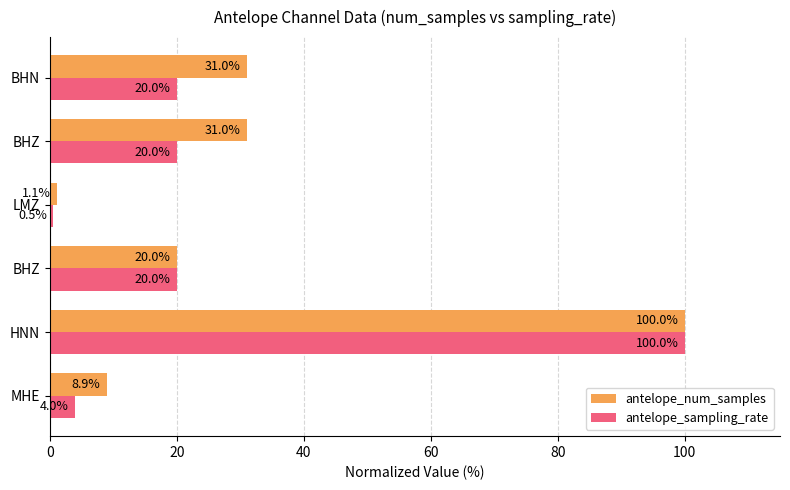

What is the sum of all antelope_sampling_rate values?

164.5